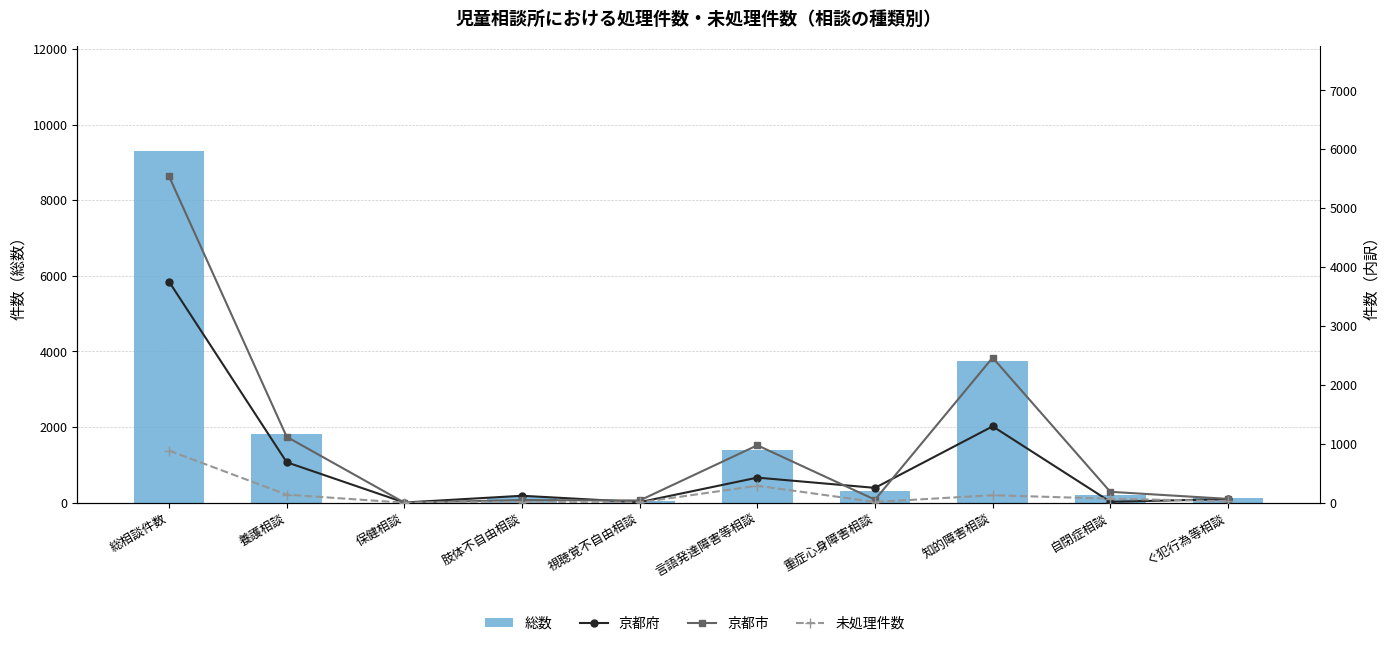

What are all the series names shown in the legend?

総数, 京都府, 京都市, 未処理件数